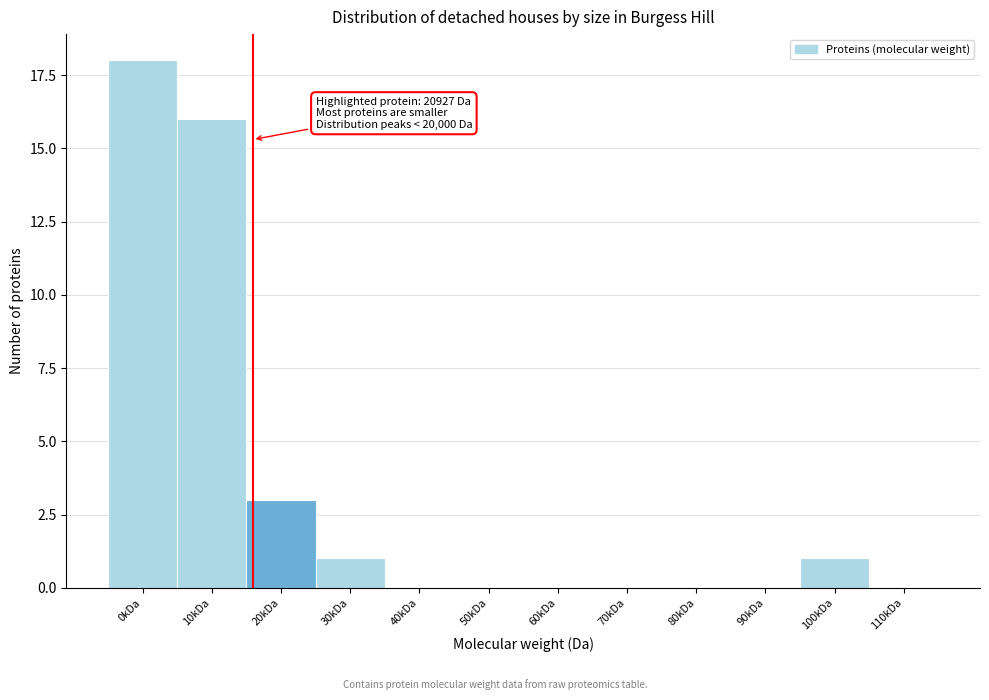

Reading left to right, transcribe all the data shown in this chart.

0kDa=18	10kDa=16	20kDa=3	30kDa=1	40kDa=0	50kDa=0	60kDa=0	70kDa=0	80kDa=0	90kDa=0	100kDa=1	110kDa=0